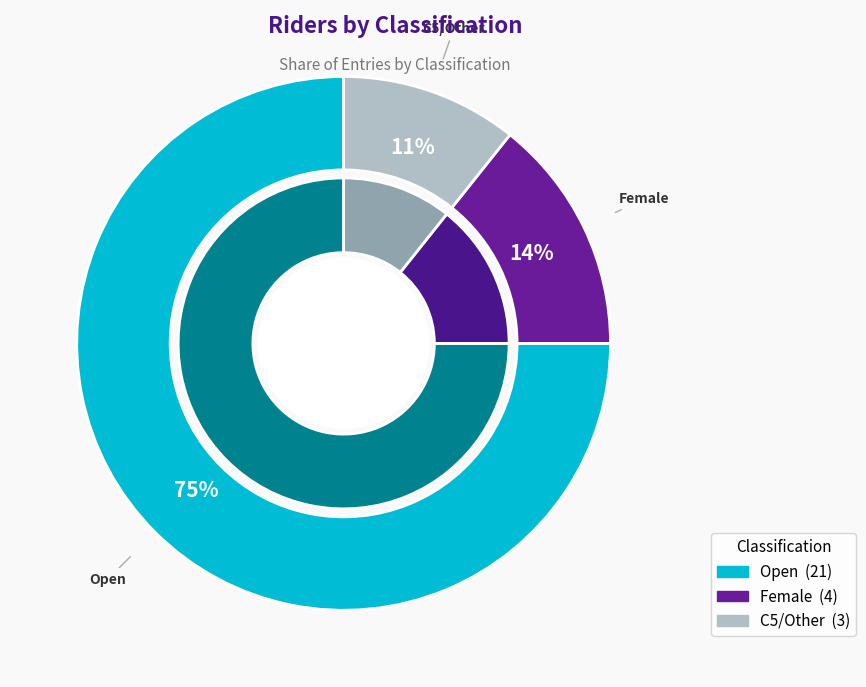

Between Female and Open, which is larger?

Open